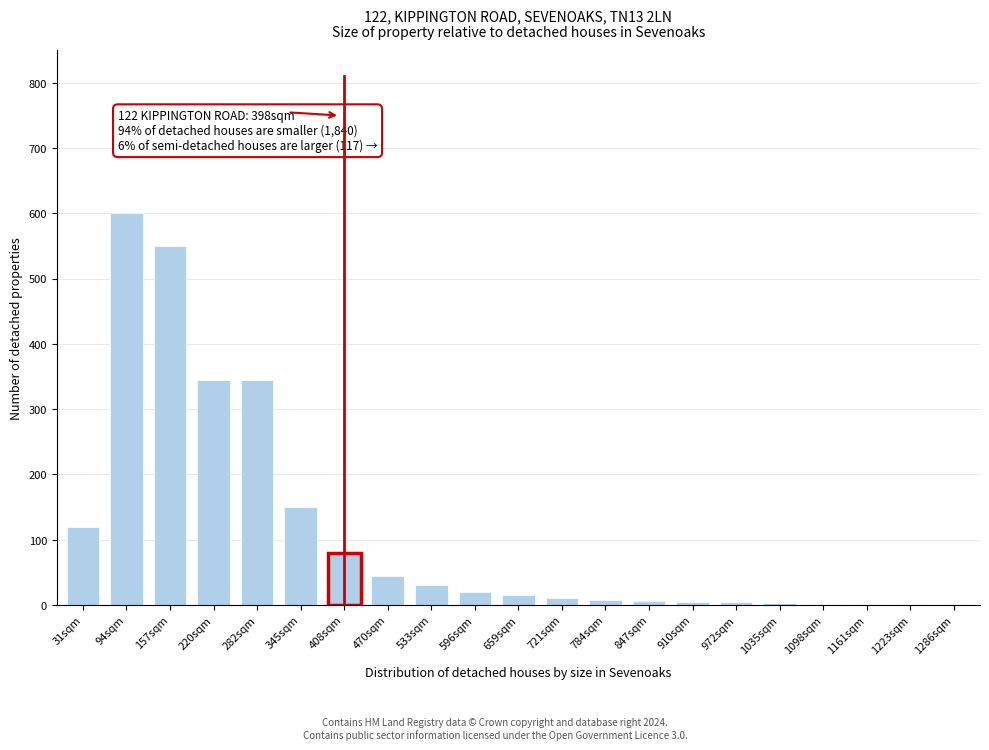

What is the greatest value displayed?

600